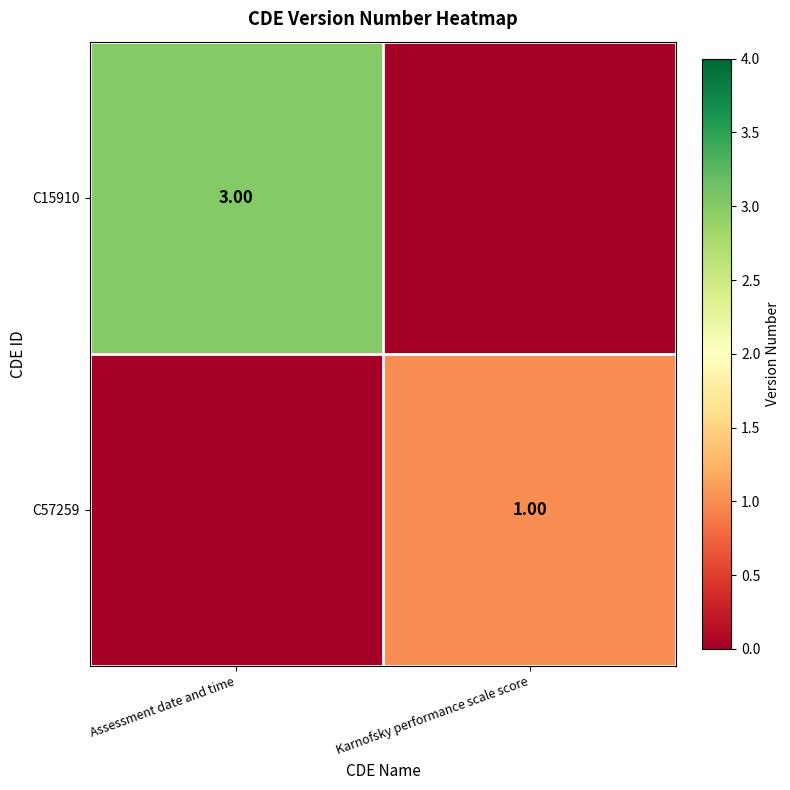

How many values in the C15910 series are below 3?

1